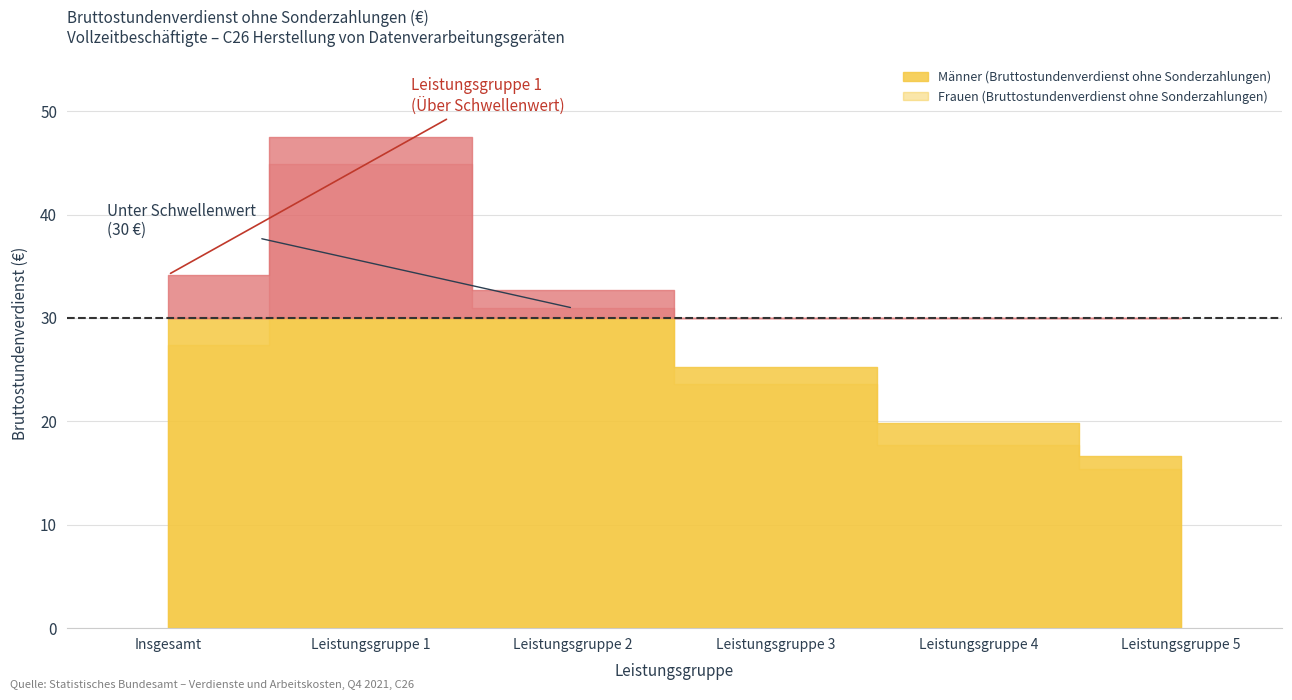

What is the difference between the highest and lowest values at Leistungsgruppe 1?

2.6